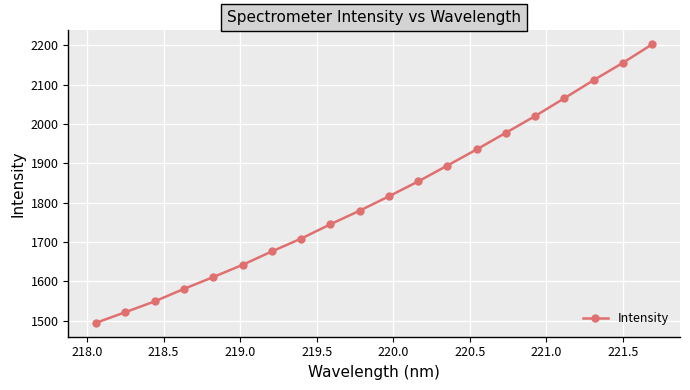

What is the minimum value shown in the chart?

1495.1